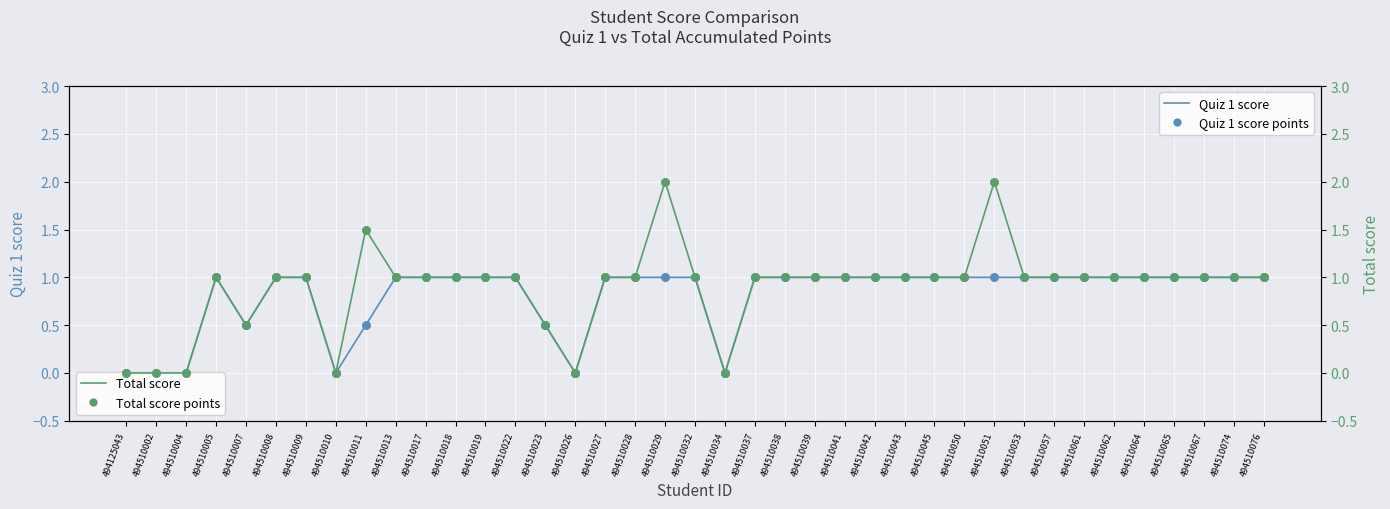

Which series has the widest spread of Y values?

Total score